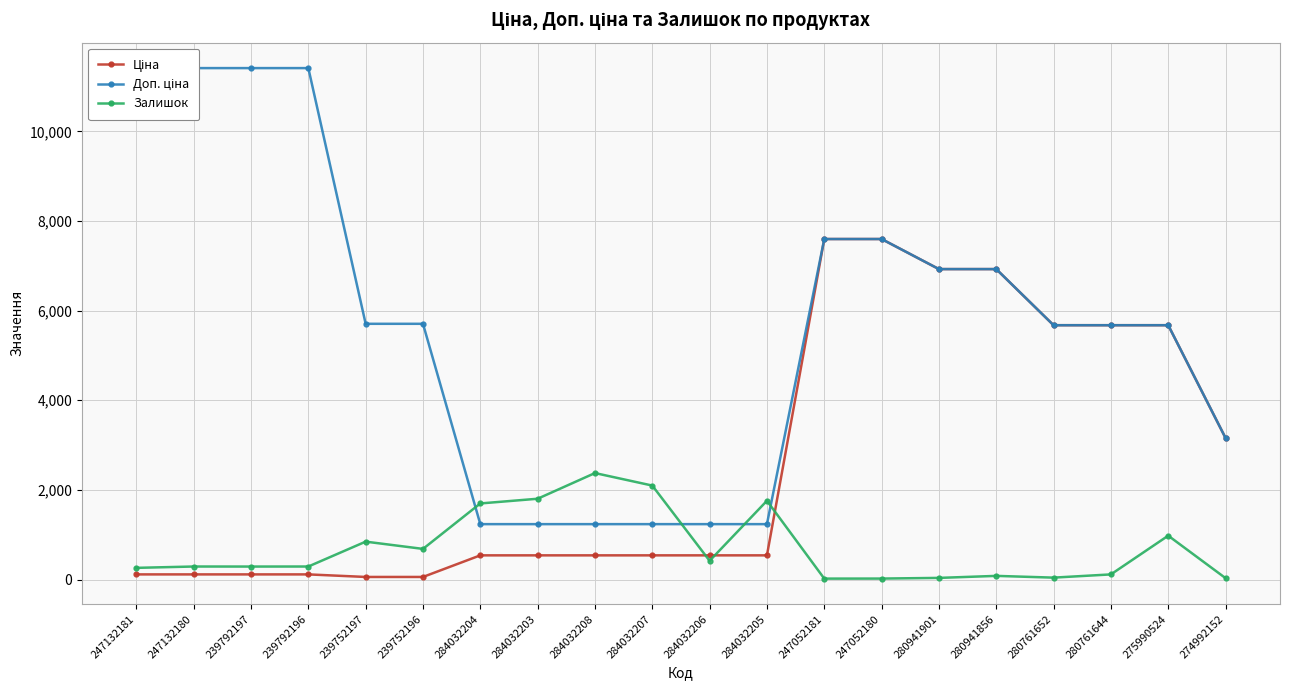

Where do Залишок and Доп. ціна first cross each other?

239752196 and 284032204